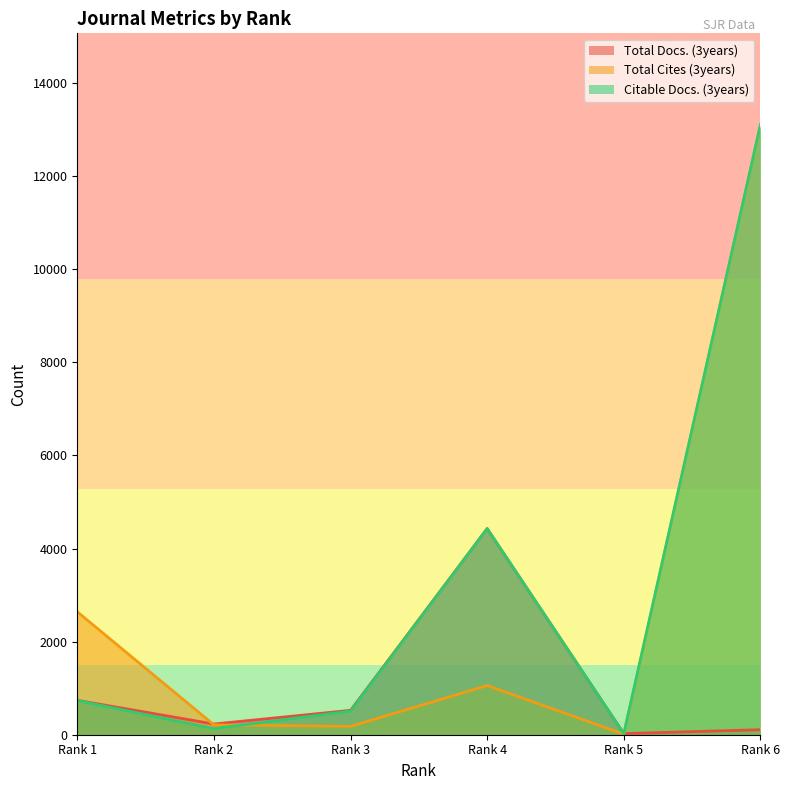

What is the value of the Total Cites (3years) point at the 1st from the left?

2641